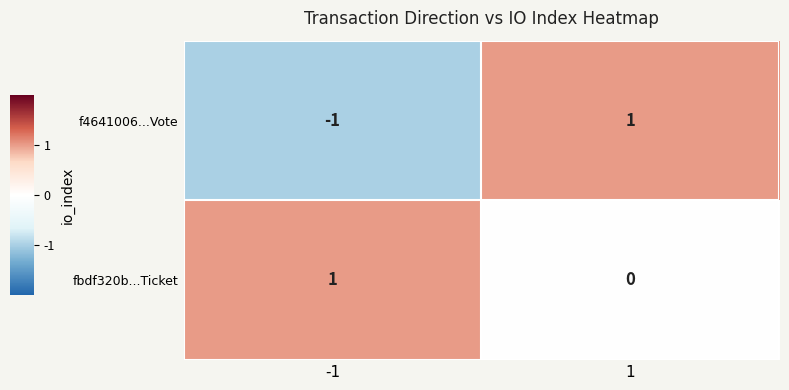

True or false: f4641006...Vote has a value of 1 at 1.

True